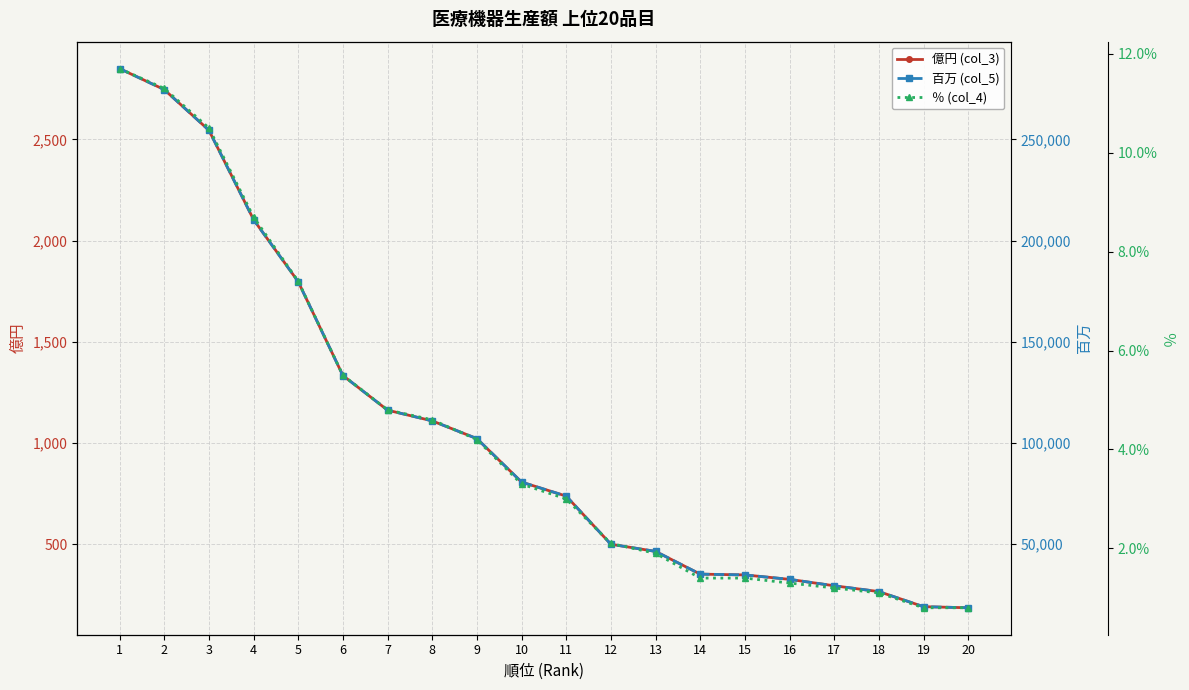

What is the value of the 億円 (col_3) point at the 12th from the left?

499.0